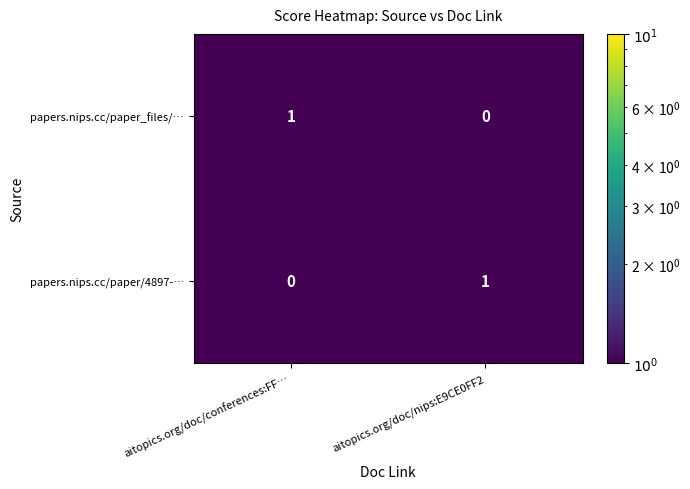

Which category has the highest value in the papers.nips.cc/paper_files/… series?

aitopics.org/doc/conferences:FF…